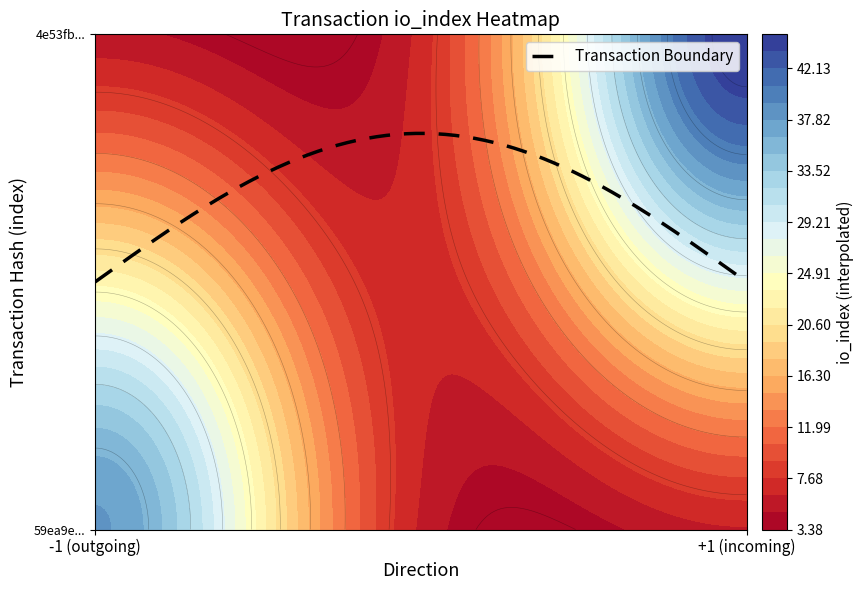

How many data points does each series have?

2